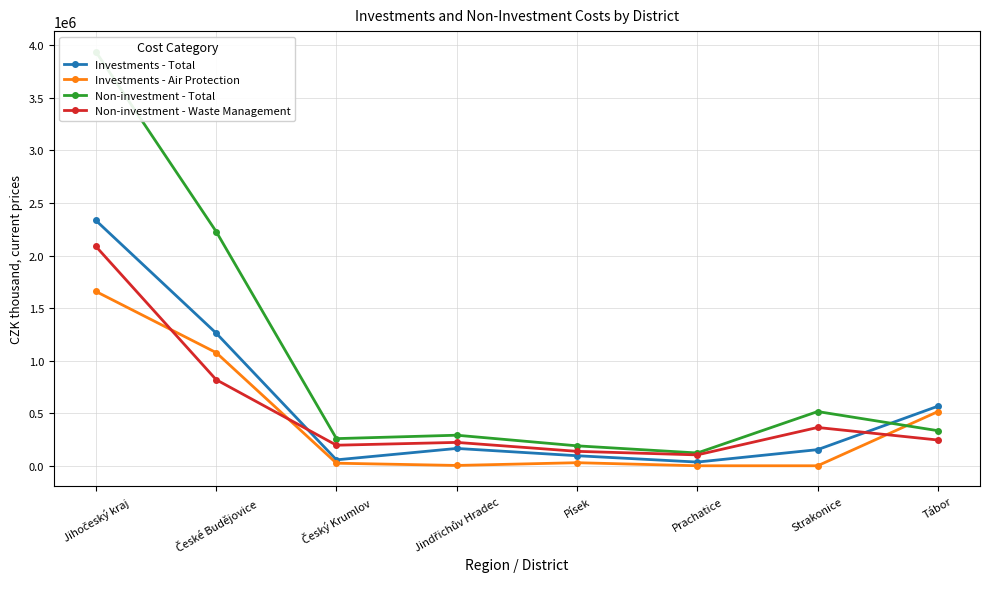

Is the value of Investments - Total at Jindřichův Hradec greater than the value of Investments - Air Protection at Tábor?

No